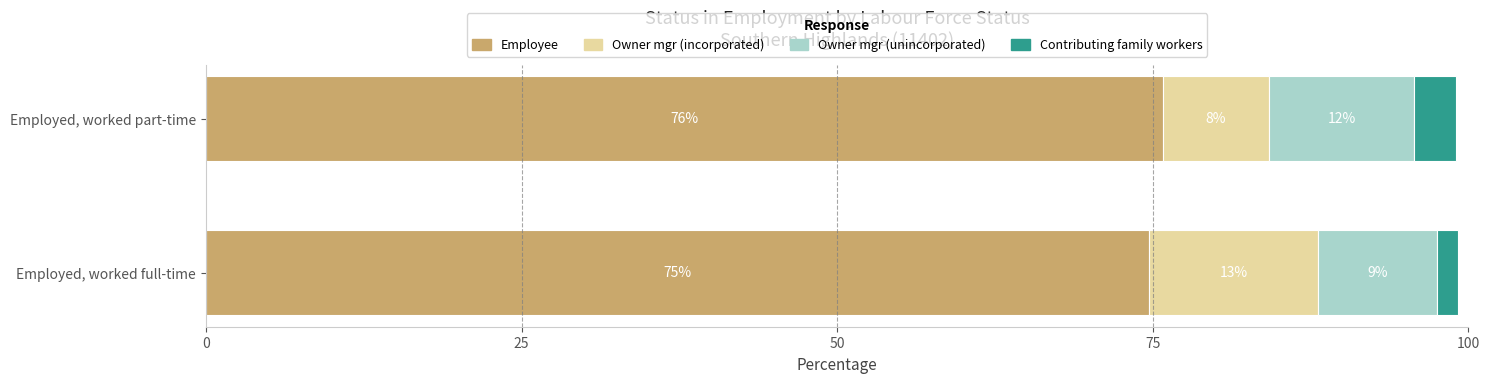

List the series in order of their peak value, highest first.

Employee, Owner mgr (incorporated), Owner mgr (unincorporated), Contributing family workers